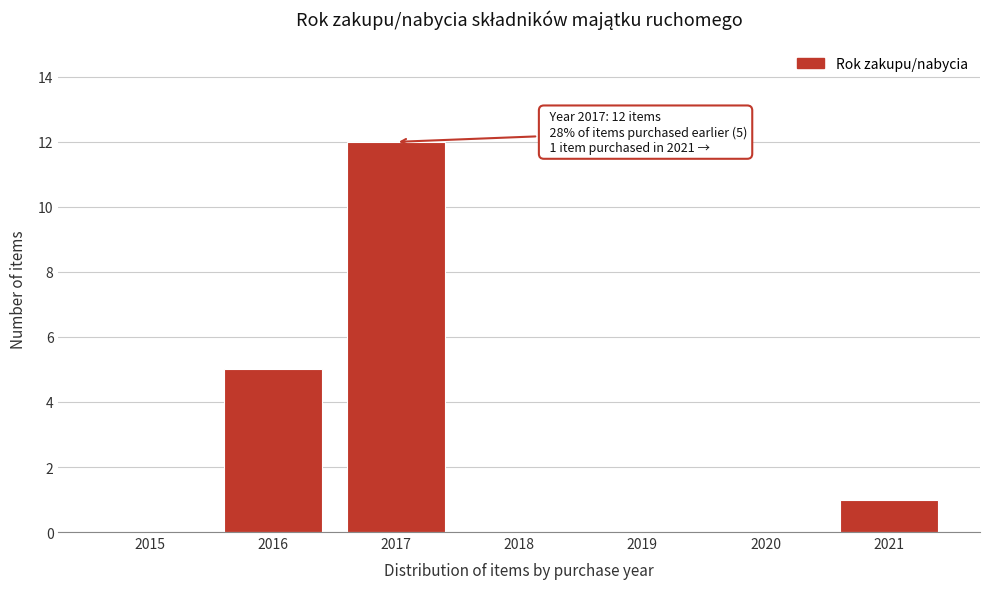

Reading left to right, what are all the values shown in this chart?

2015=0	2016=5	2017=12	2018=0	2019=0	2020=0	2021=1